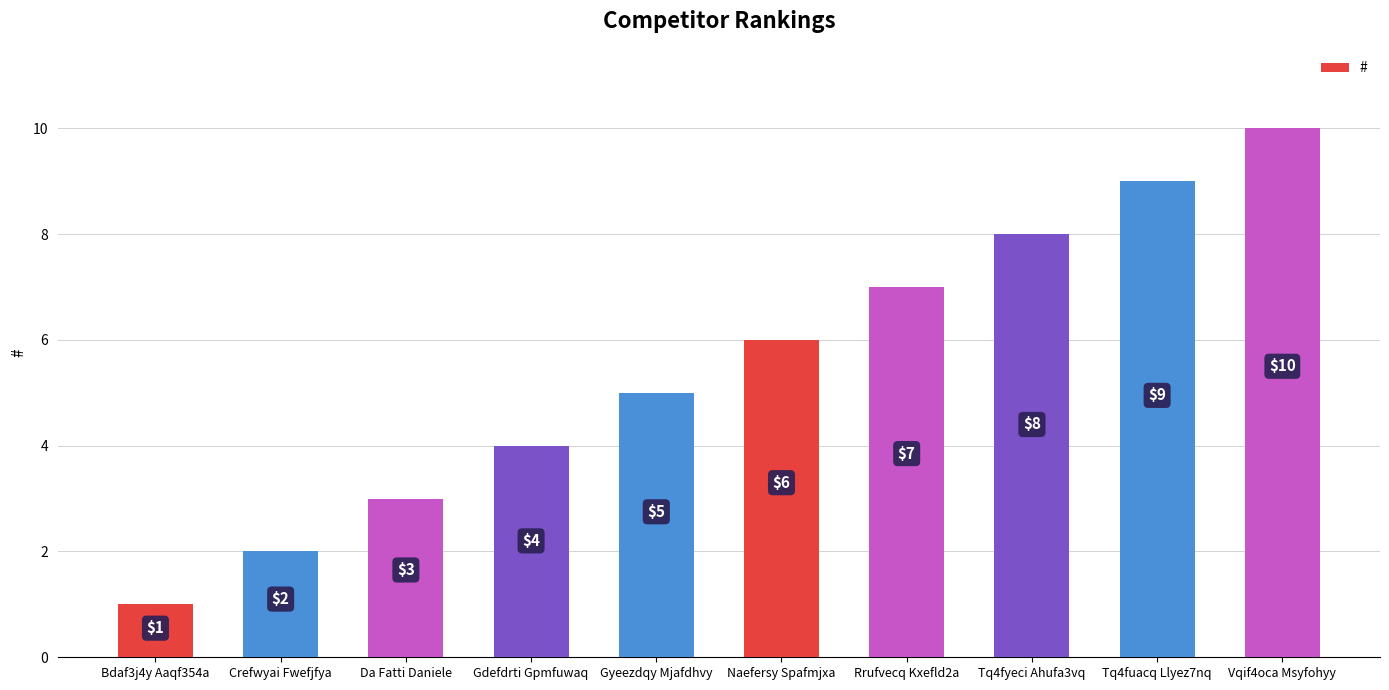

What is the difference between the values at Tq4fuacq Llyez7nq and Bdaf3j4y Aaqf354a?

8